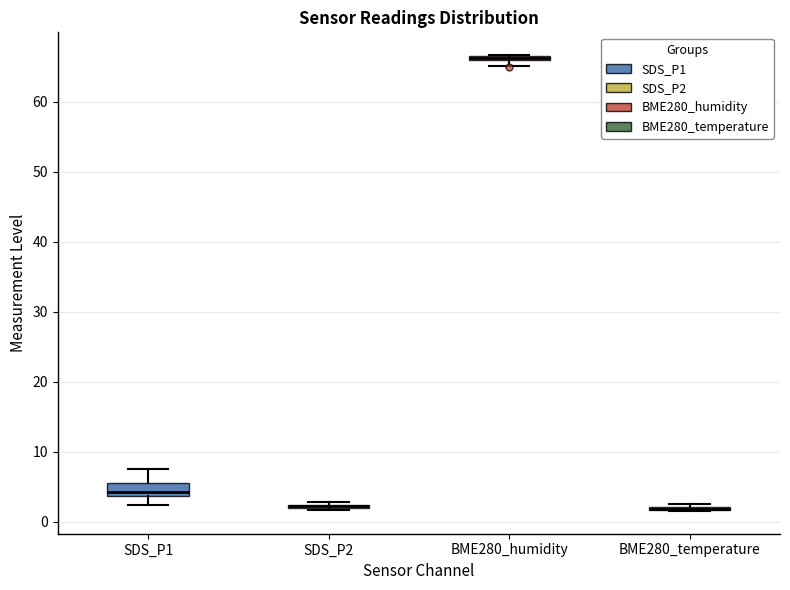

Comparing the boxes themselves (not the whiskers), which one is the tallest?

SDS_P1